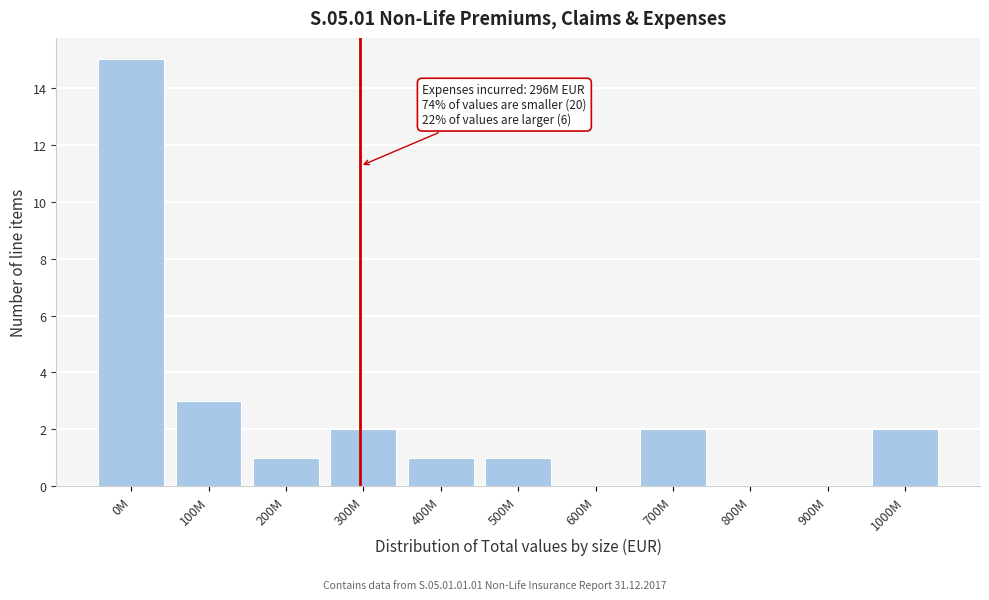

Reading right to left, list all the values displayed in this chart.

1000M=2	900M=0	800M=0	700M=2	600M=0	500M=1	400M=1	300M=2	200M=1	100M=3	0M=15